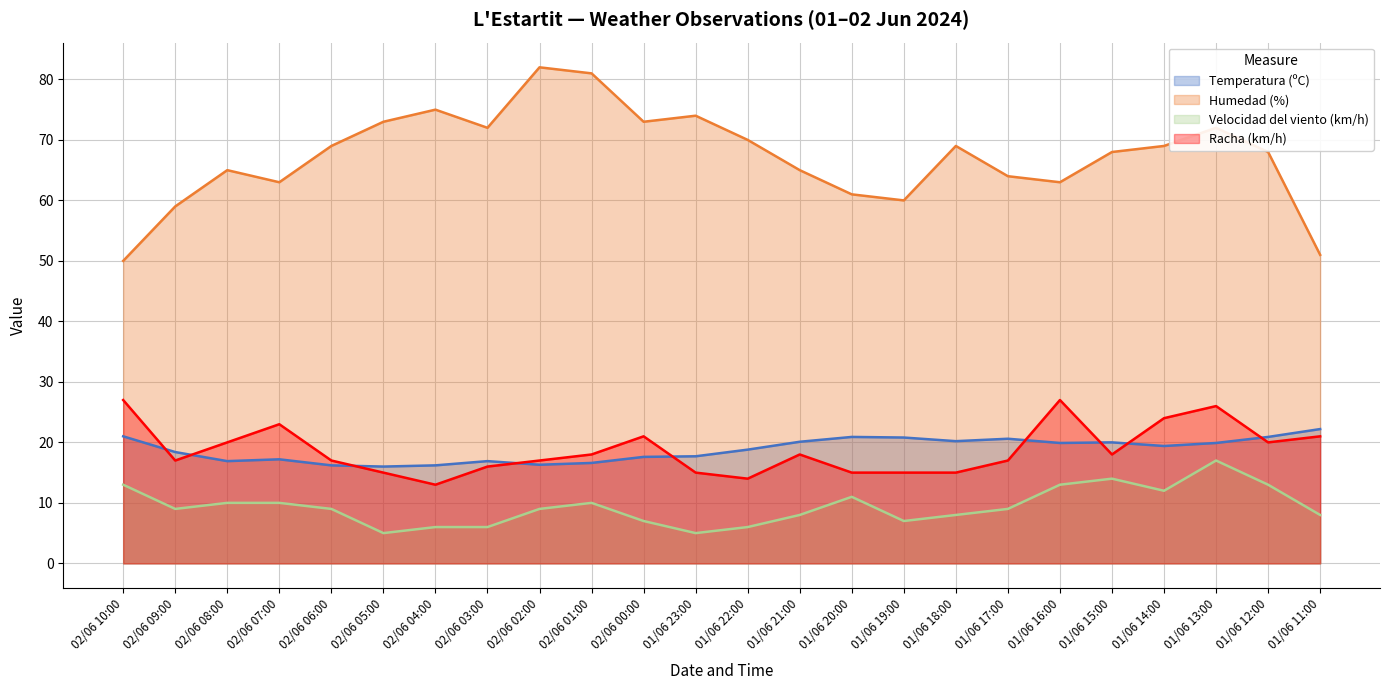

How many data points in Temperatura (ºC) (line) are less than 19?

12